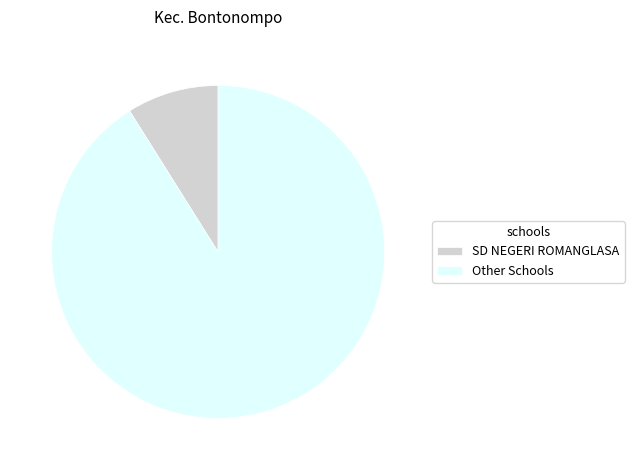

Do SD NEGERI ROMANGLASA and Other Schools together represent more than half of the pie?

Yes